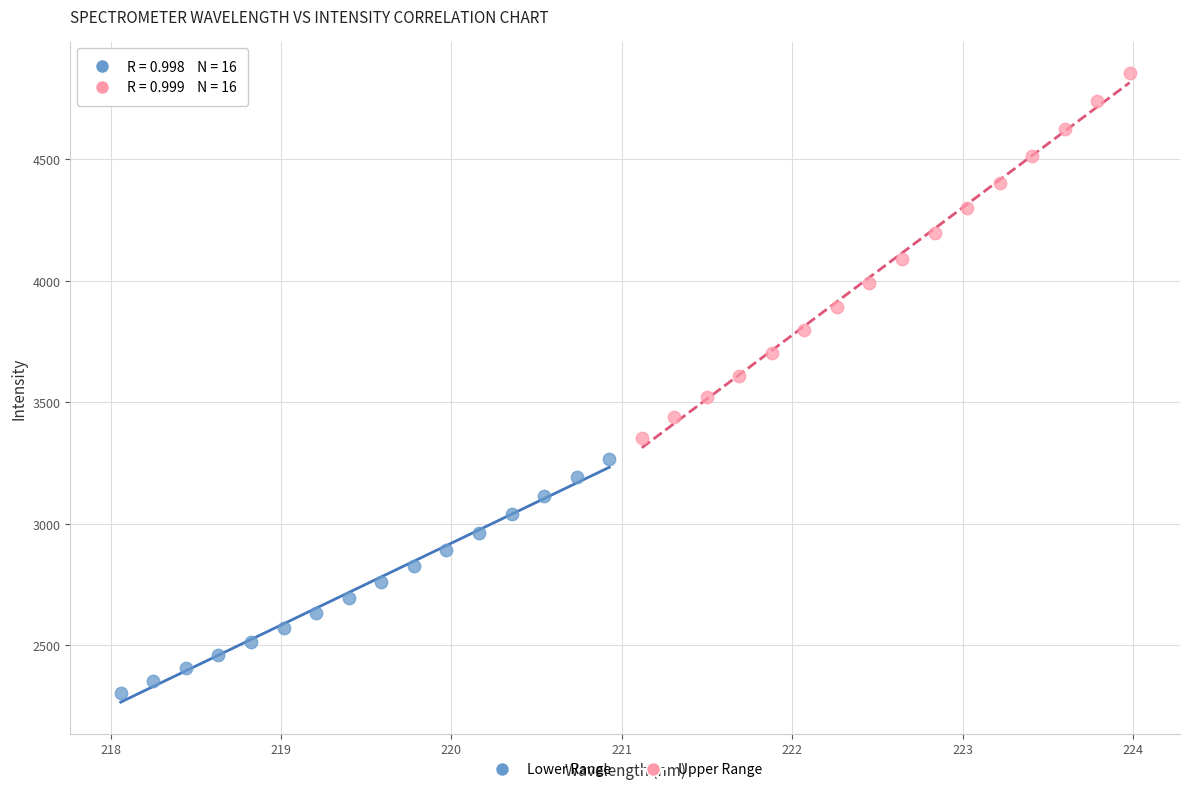

Which series reaches the maximum Y coordinate?

Upper Range